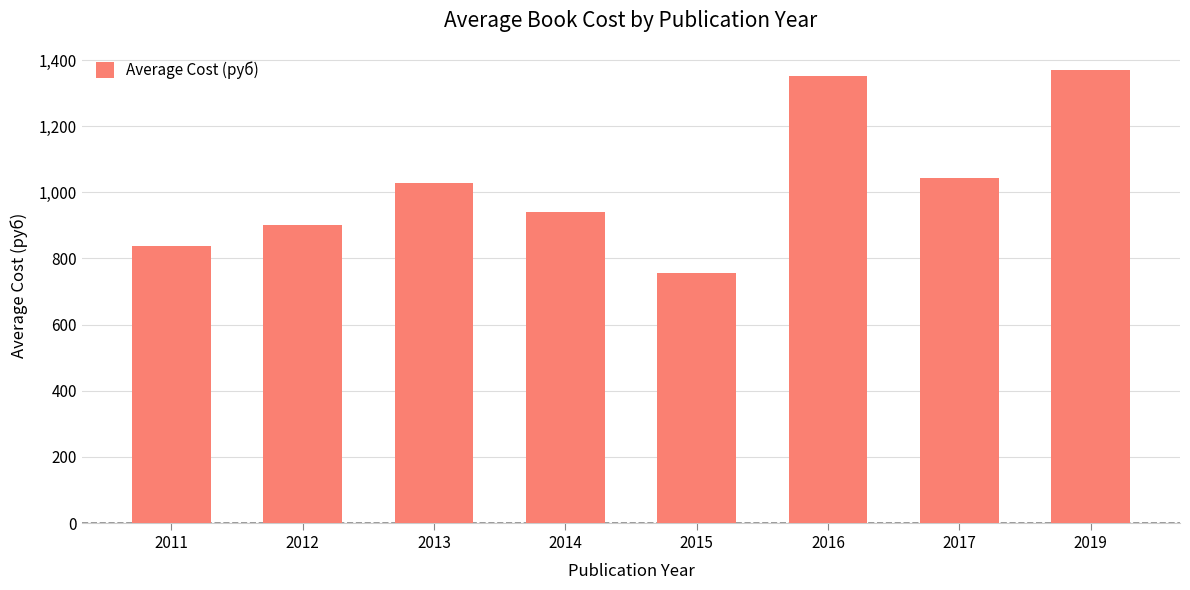

Which has a higher value, 2017 or 2015?

2017